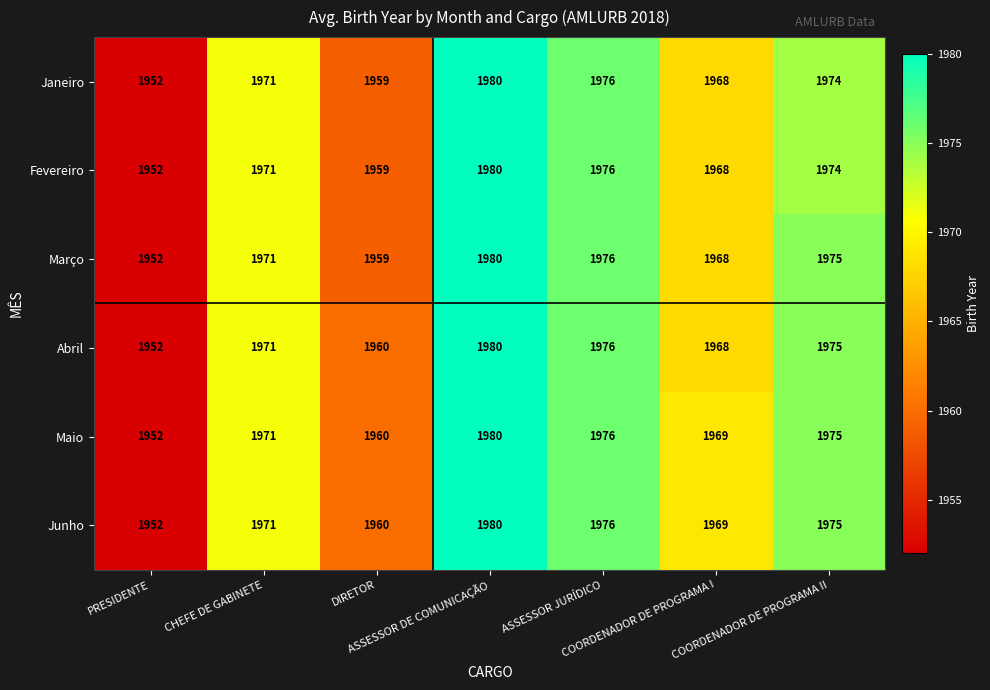

At how many categories does at least one series exceed 1970?

4